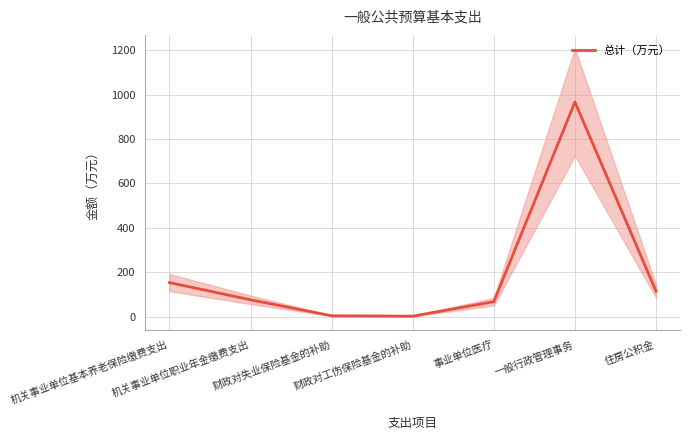

Which category has the highest value across all series?

一般行政管理事务